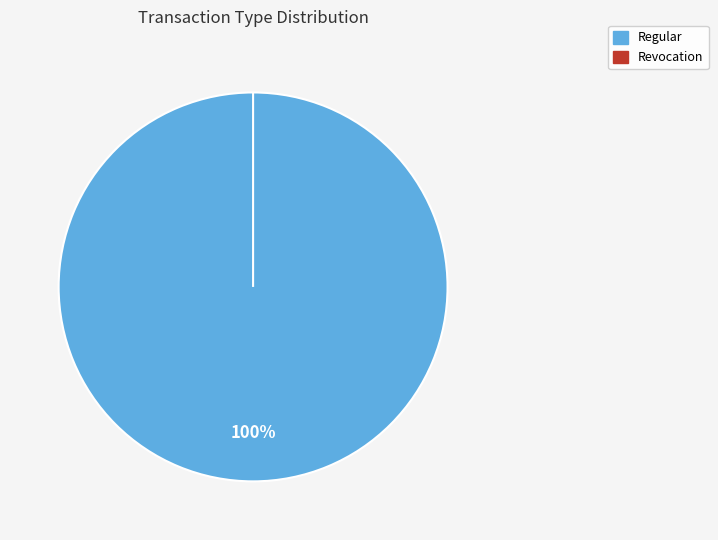

What is the largest slice in the pie chart?

Regular